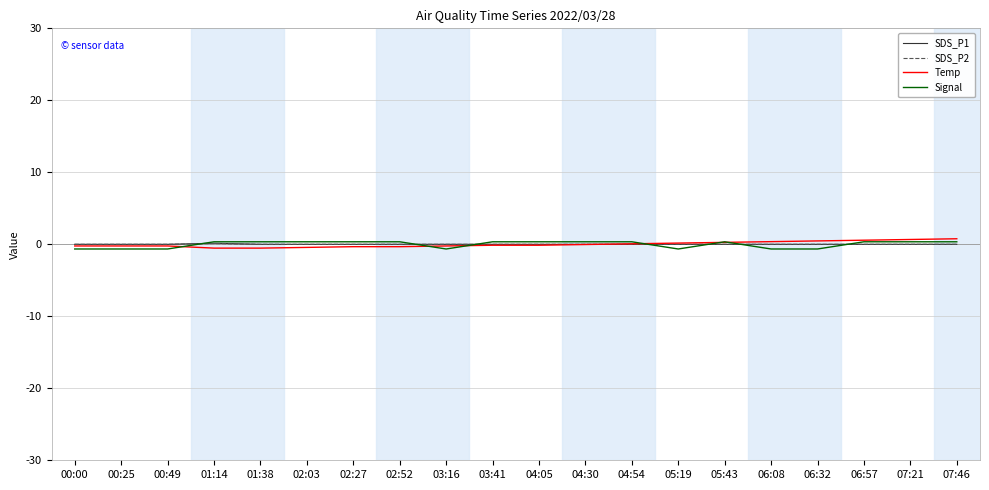

The value of SDS_P1 at 05:19 is 0.0. True or false?

True